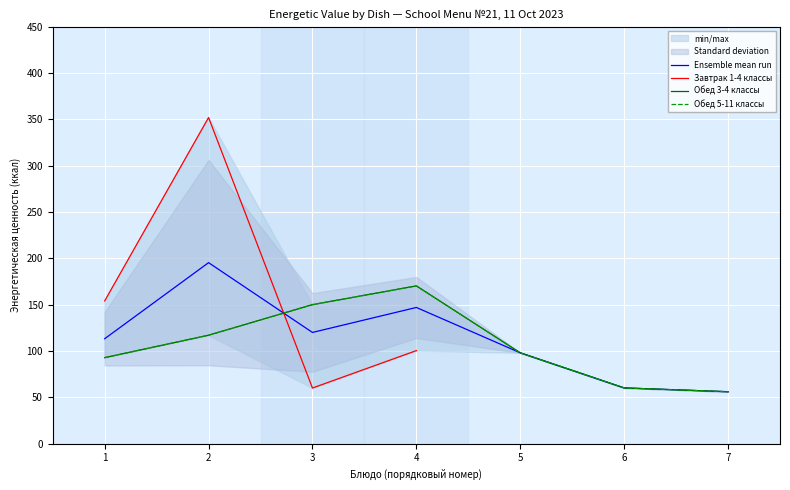

What is the sum of all Ensemble mean run values?

789.6